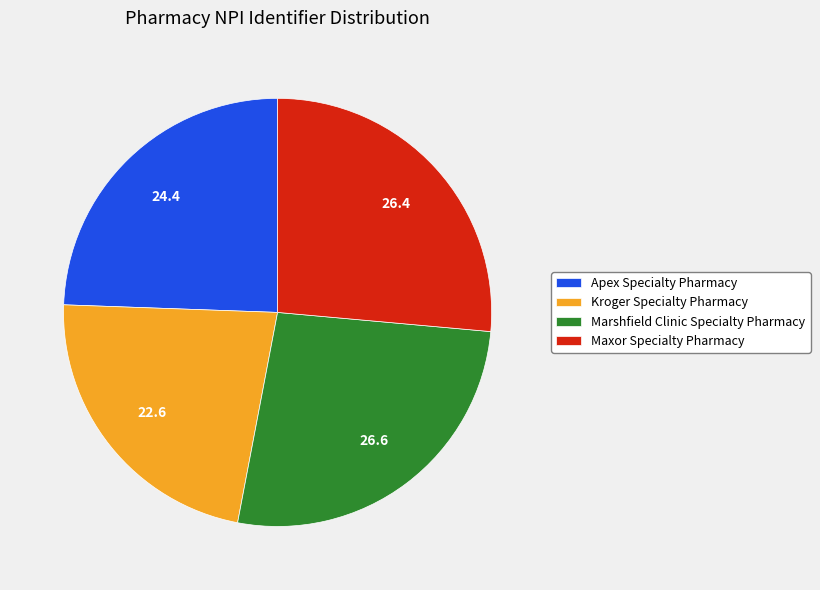

Is the sum of Maxor Specialty Pharmacy and Apex Specialty Pharmacy greater than half?

Yes